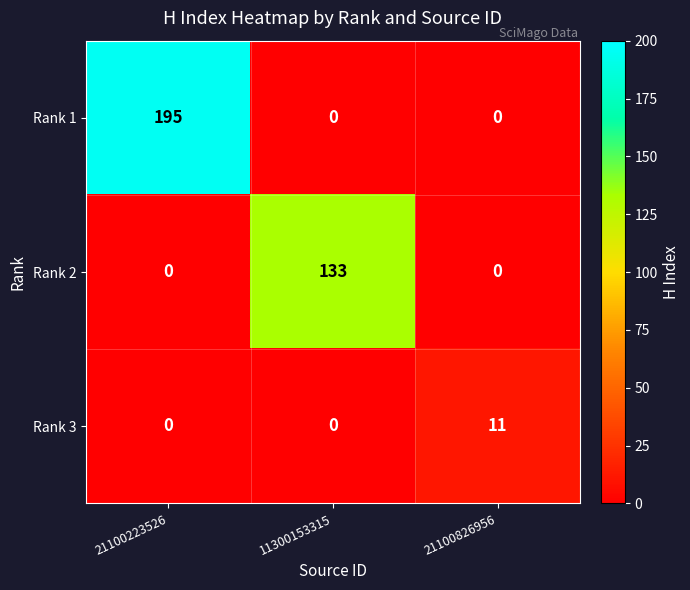

Reading left to right, what are all the values shown in this chart?

Rank 1: 21100223526=195	11300153315=0	21100826956=0
Rank 2: 21100223526=0	11300153315=133	21100826956=0
Rank 3: 21100223526=0	11300153315=0	21100826956=11